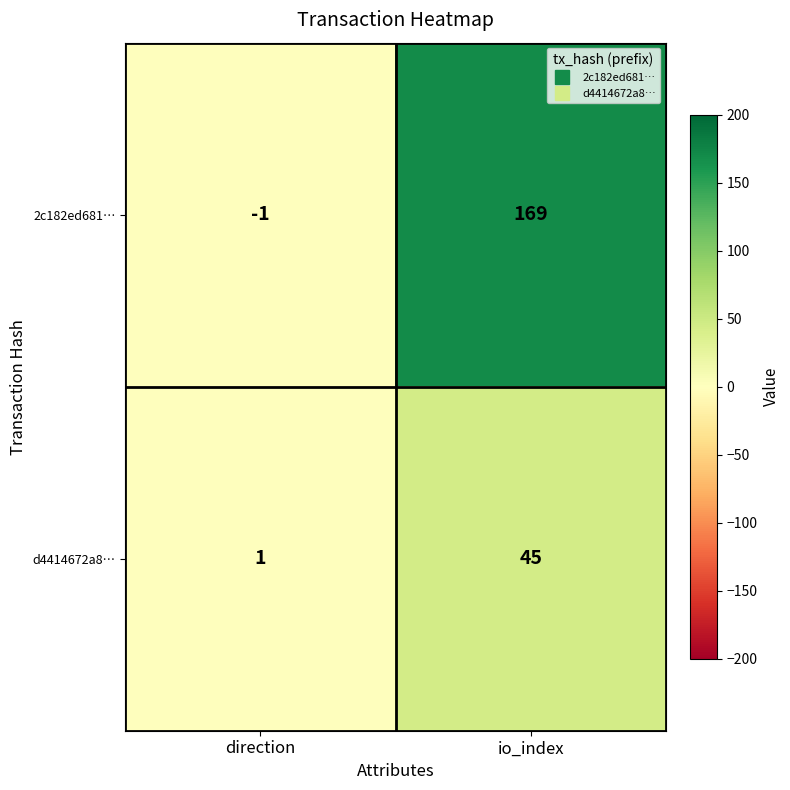

What is the sum of all d4414672a8… values?

46